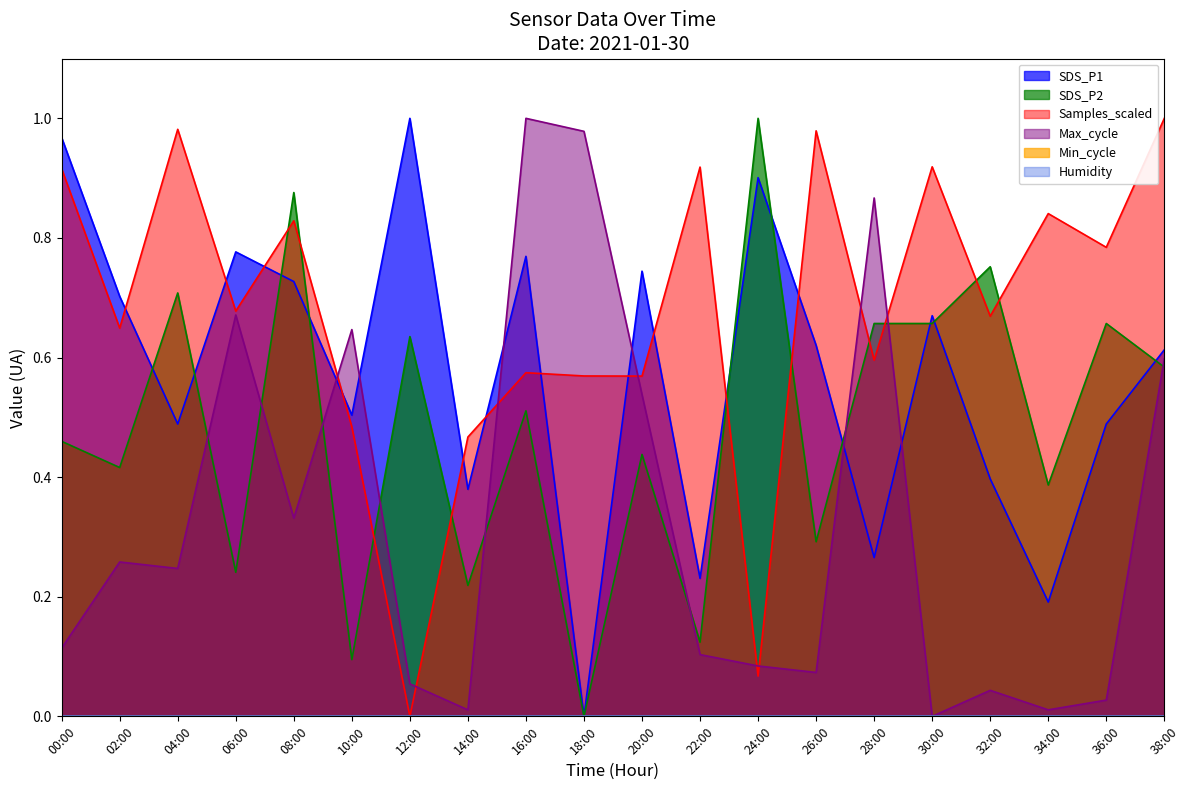

Is it true that Max_cycle equals 0.1 at 32:00?

False